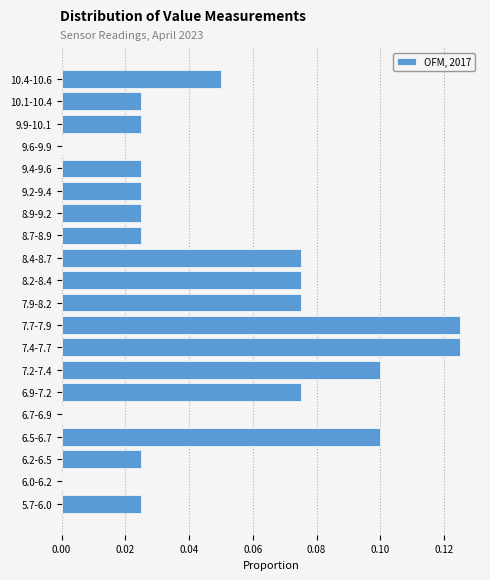

What is the sum of all values?

1.0